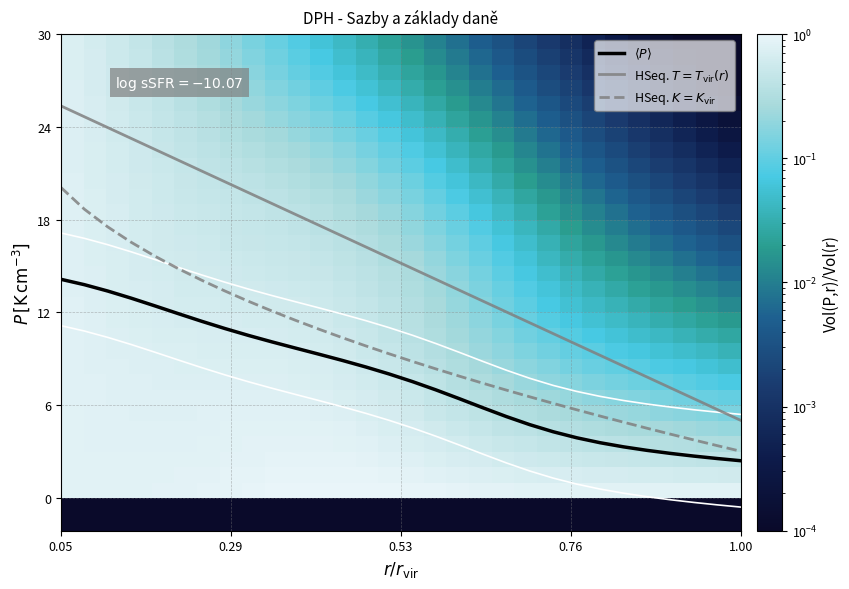

Which series has the largest range (max minus min)?

HSeq. $T=T_{\rm vir}(r)$